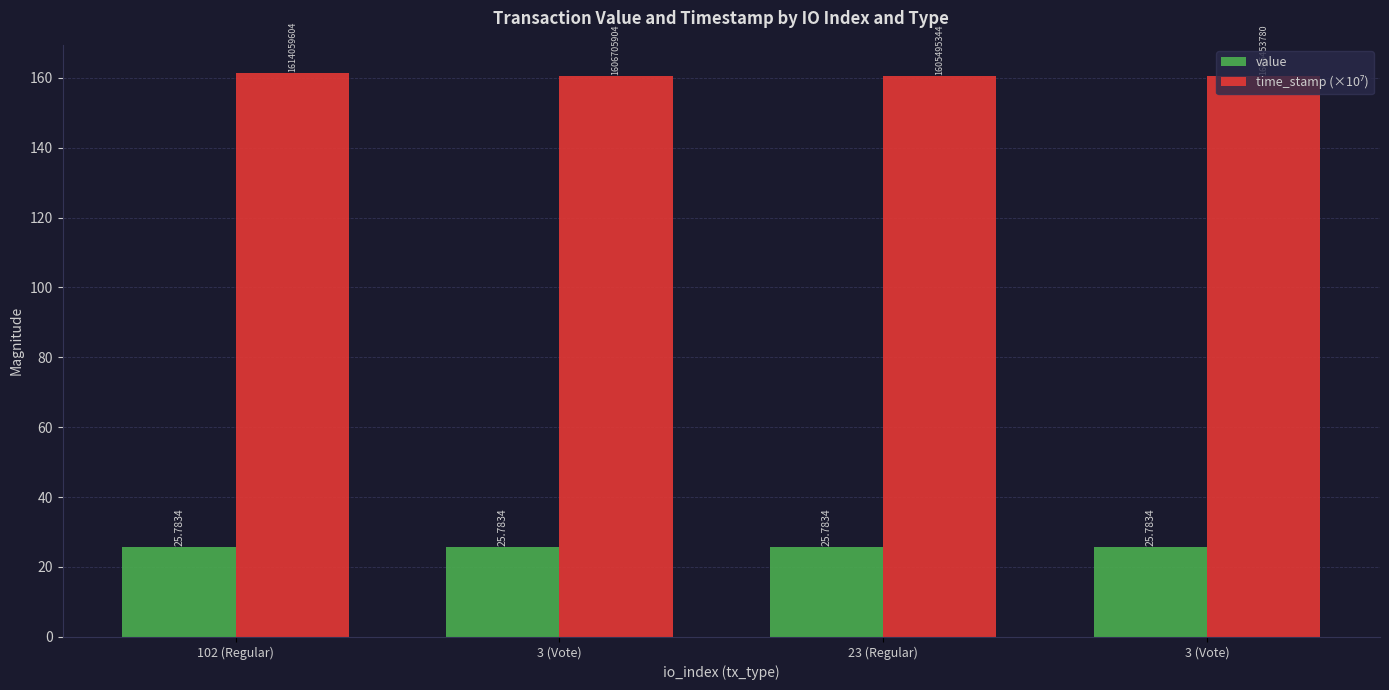

How many bars are there in each group?

2